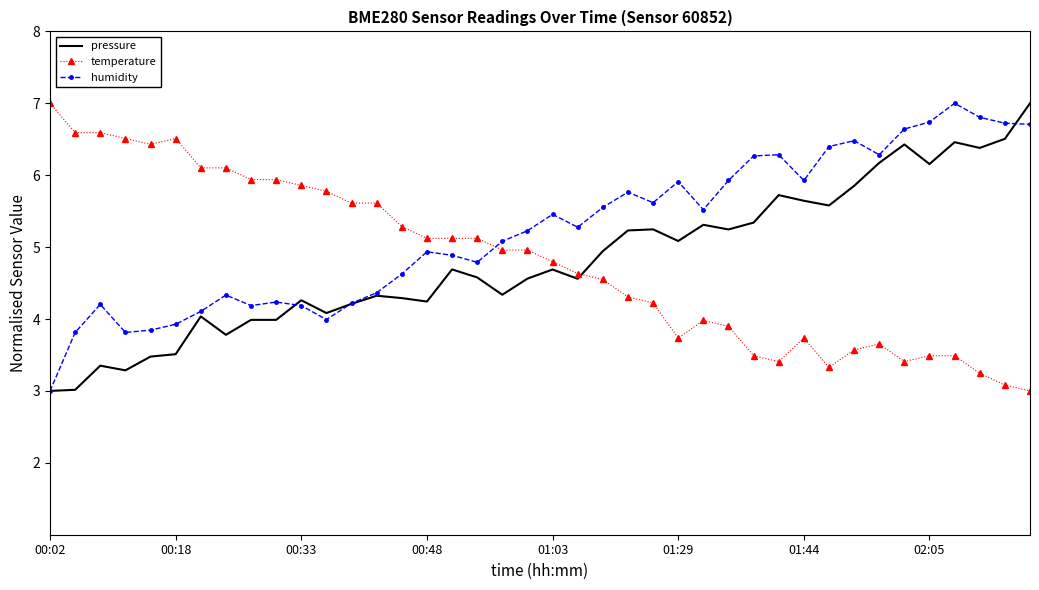

What is the maximum value for humidity?

7.0